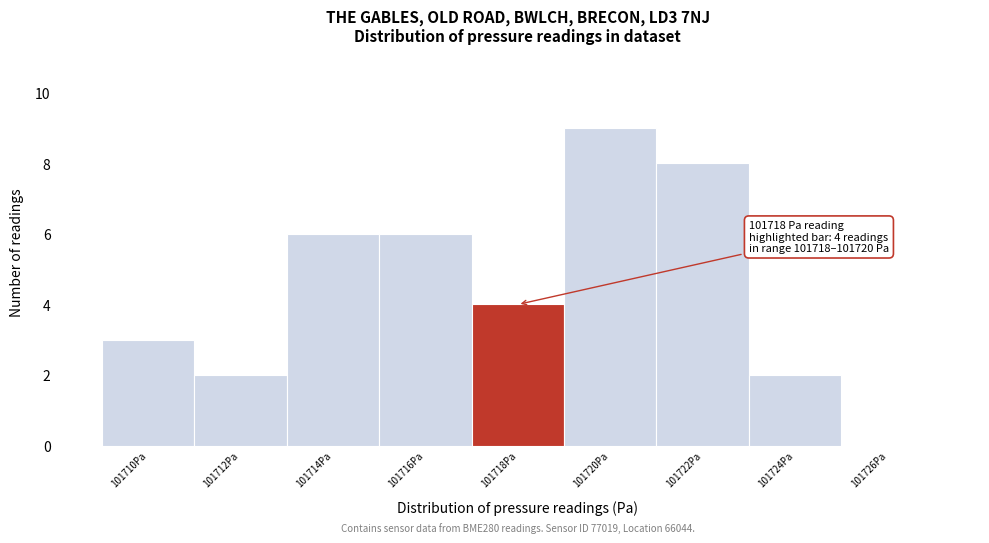

Reading left to right, transcribe all the data shown in this chart.

101710Pa=3	101712Pa=2	101714Pa=6	101716Pa=6	101718Pa=4	101720Pa=9	101722Pa=8	101724Pa=2	101726Pa=0